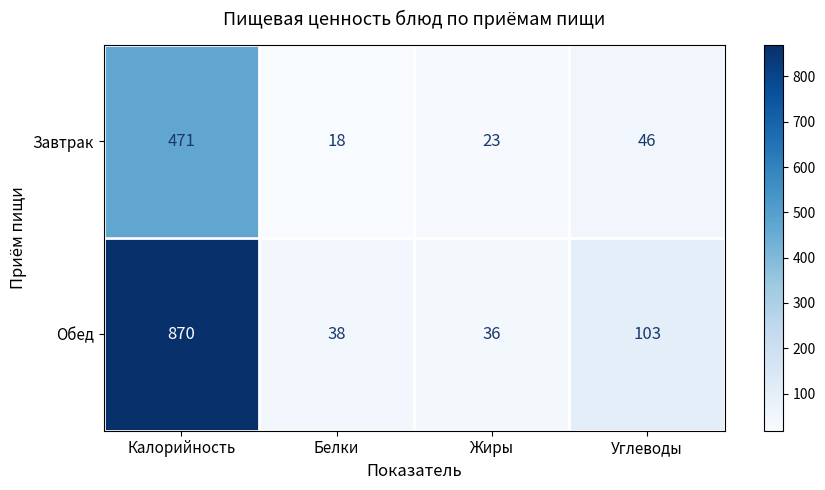

At Калорийность, list the series in order from largest to smallest.

Обед, Завтрак